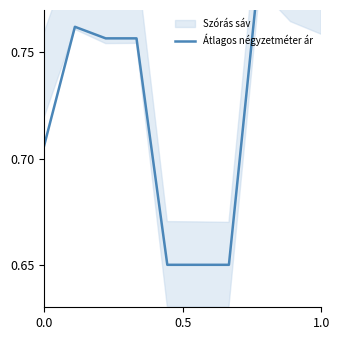

What is the value of the 7th point from the left?

0.7